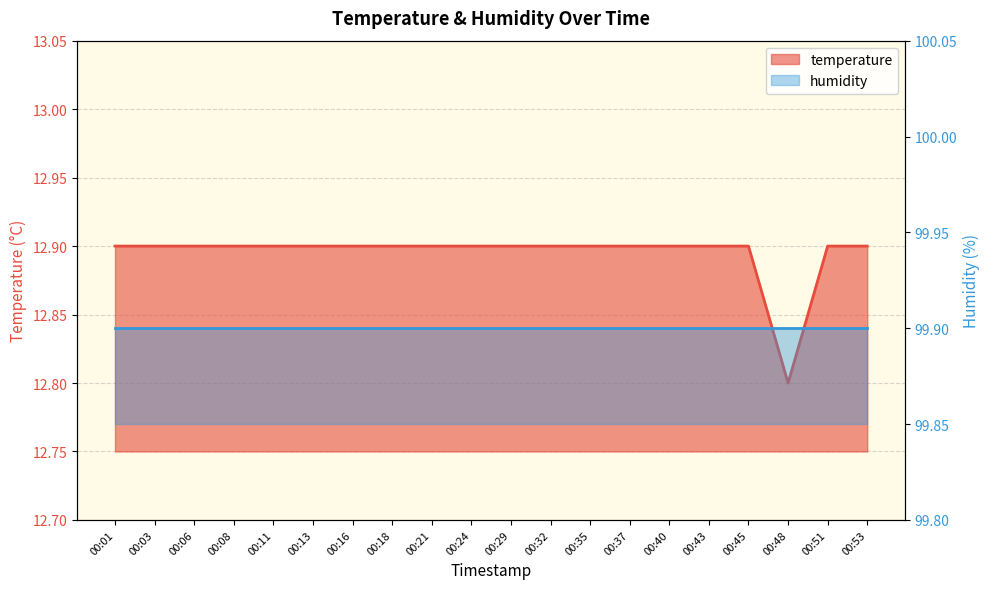

What is the smallest value displayed?

12.8